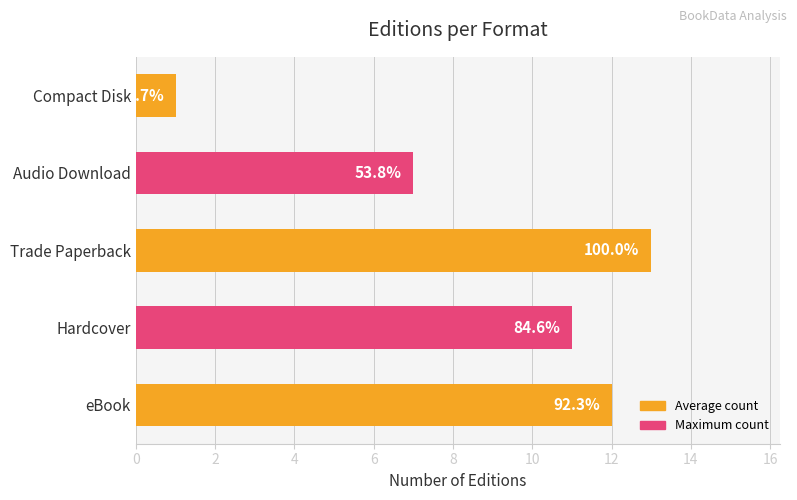

What is the average value?

9